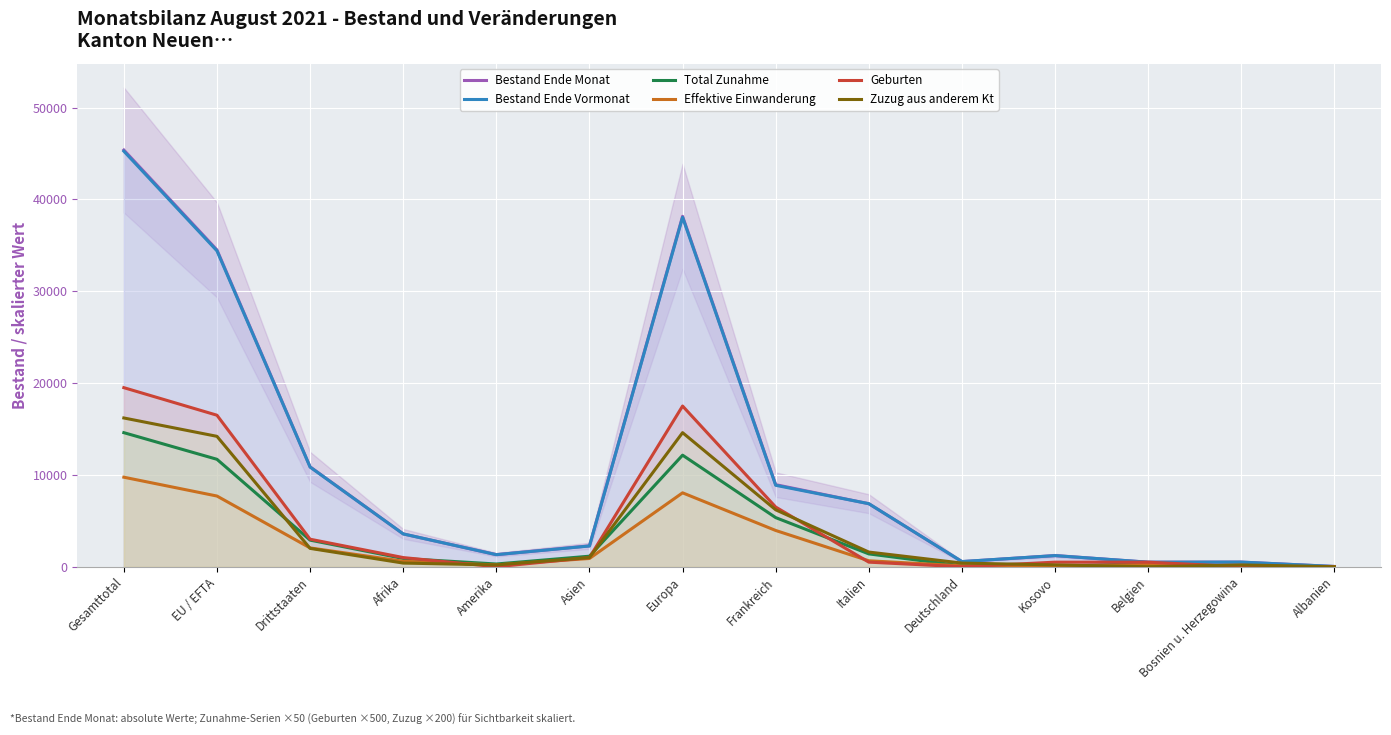

Where is Total Zunahme nearest to the value 7300?

Frankreich